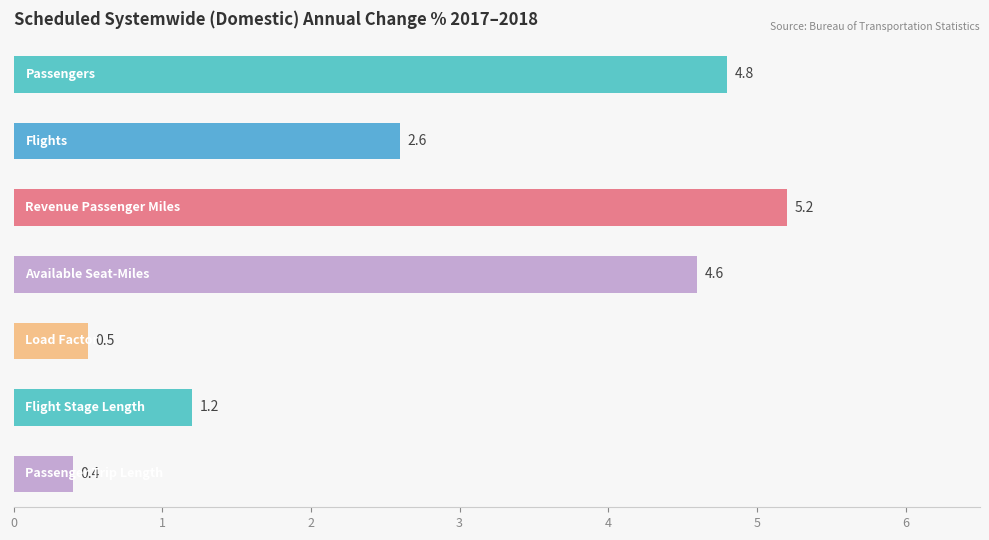

What is the difference between the maximum and minimum values?

4.8